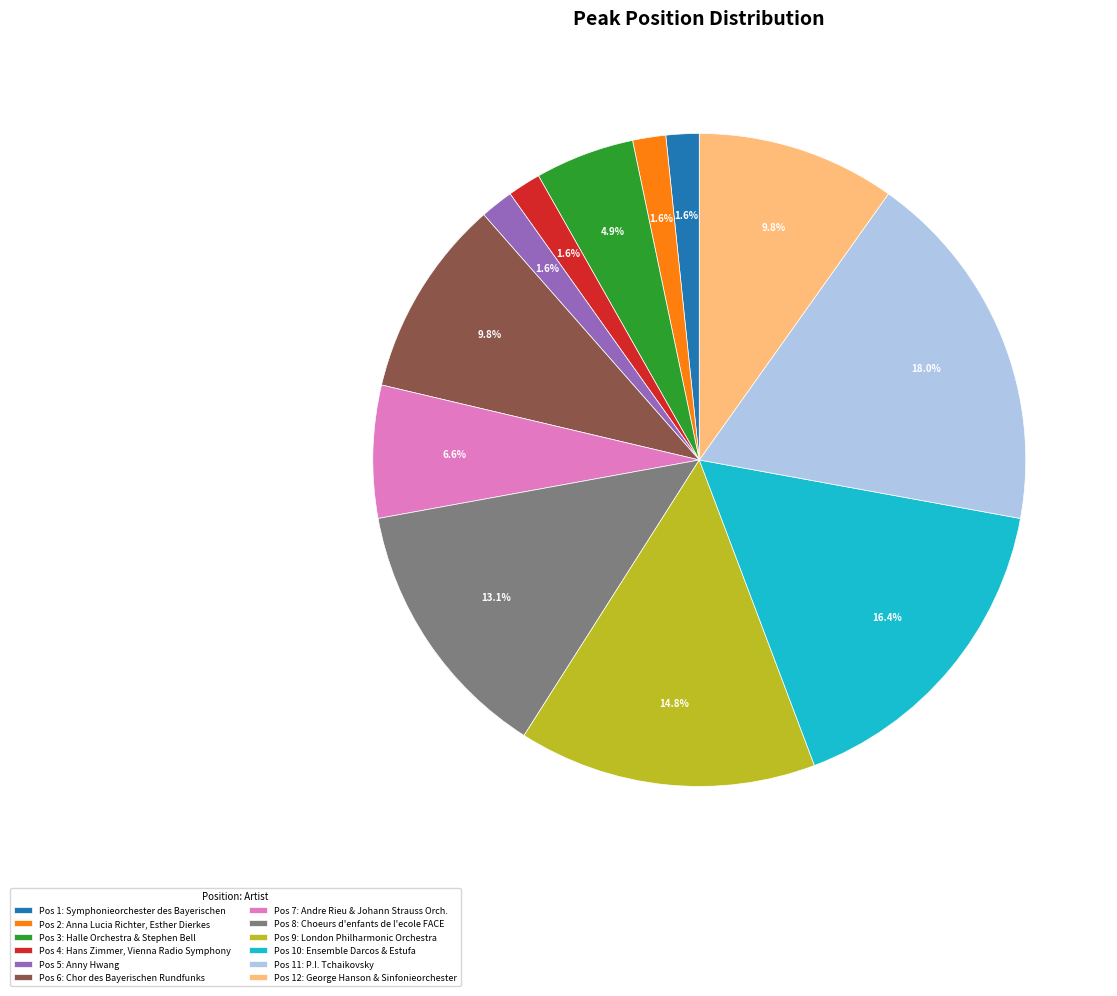

What is the largest slice in the pie chart?

Pos 11: P.I. Tchaikovsky